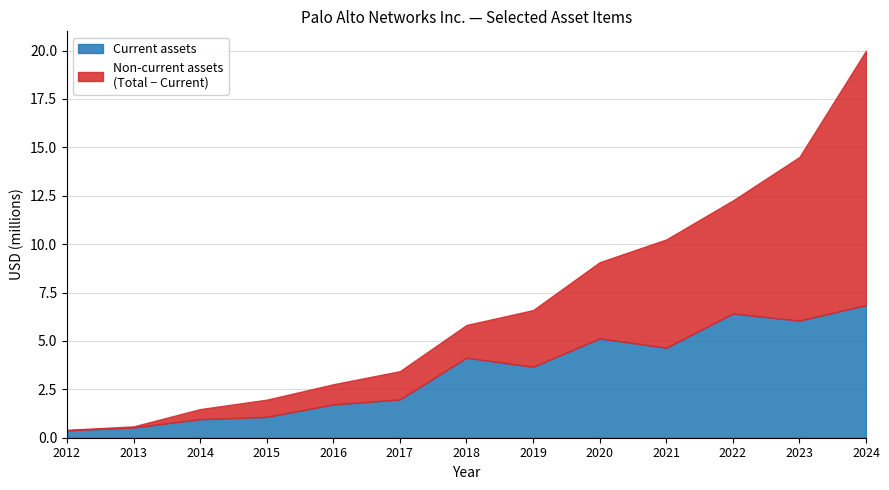

At which category is the sum across all series the highest?

2024